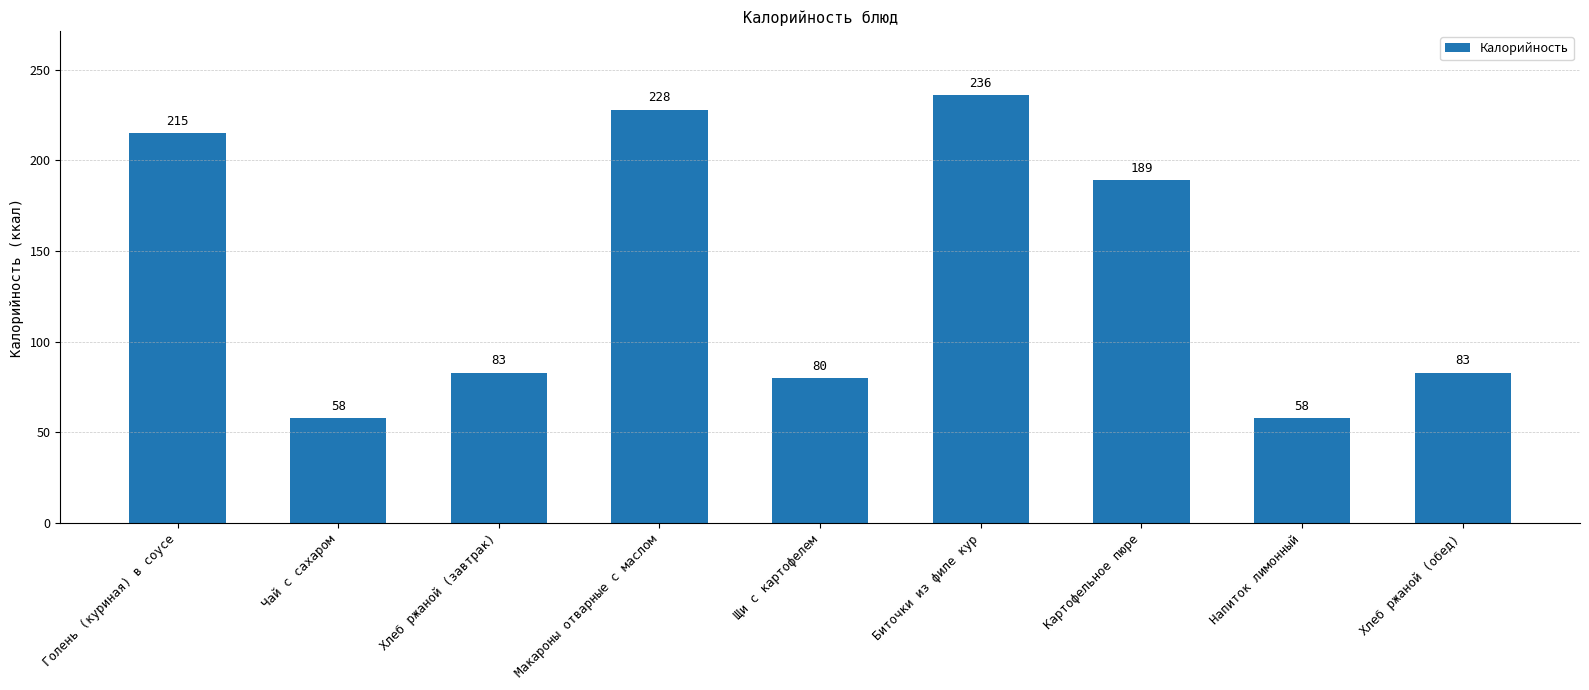

At which label does the data first exceed 83?

Голень (куриная) в соусе